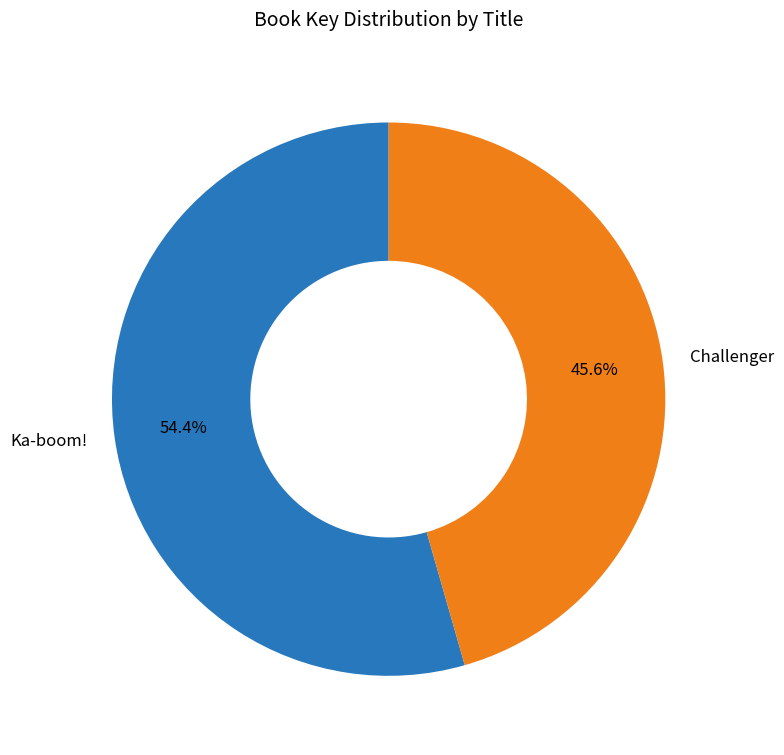

Which slice is the smallest?

Challenger